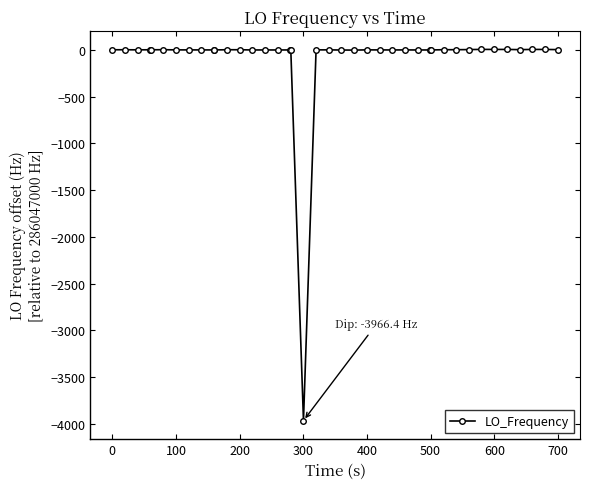

What is the difference between the maximum and minimum values?

3972.4